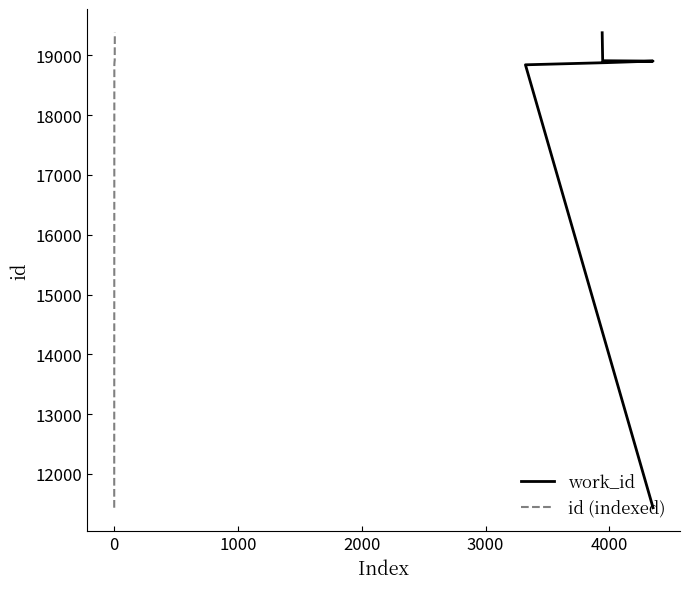

What is the highest value of the id (indexed) series?

19378